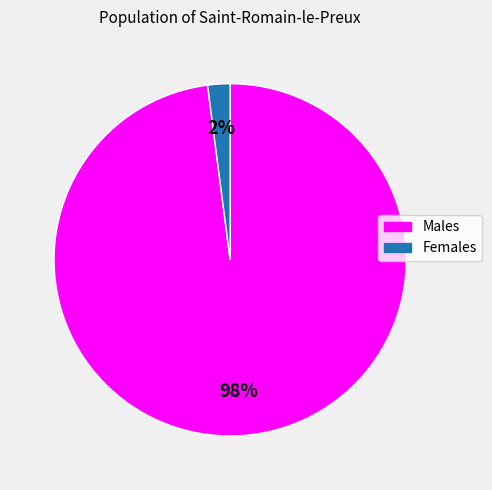

Count the number of slices in the pie.

2